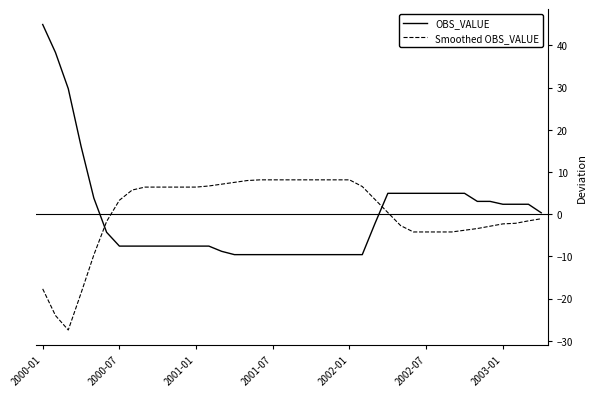

List the series in order of their peak value, lowest first.

Smoothed OBS_VALUE, OBS_VALUE